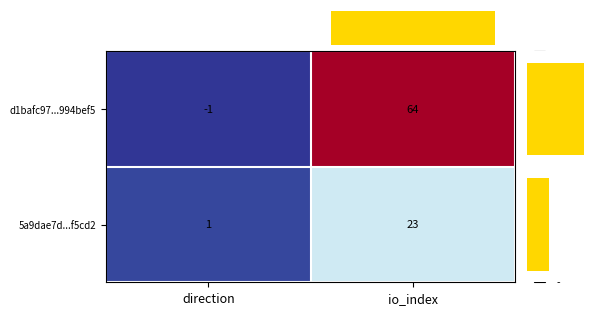

How many values in d1bafc97...994bef5 are above zero?

1